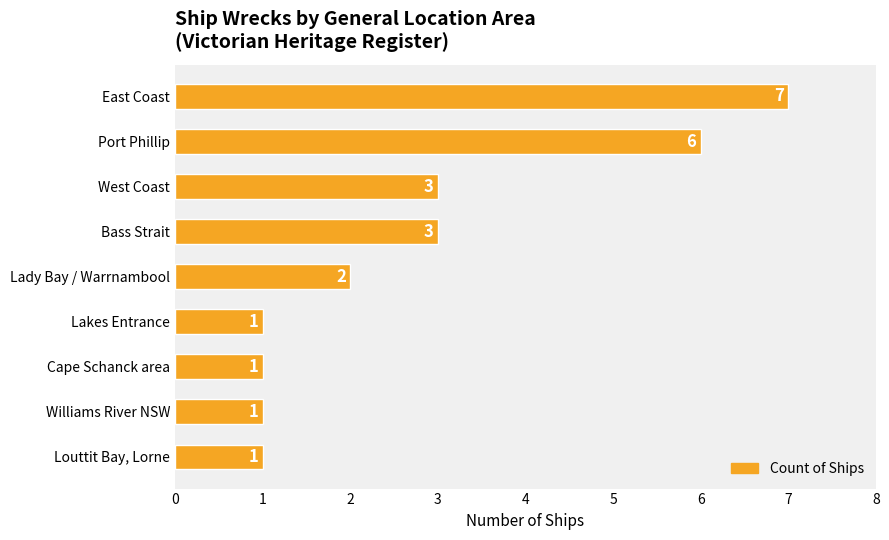

Which has a higher value, Port Phillip or Bass Strait?

Port Phillip